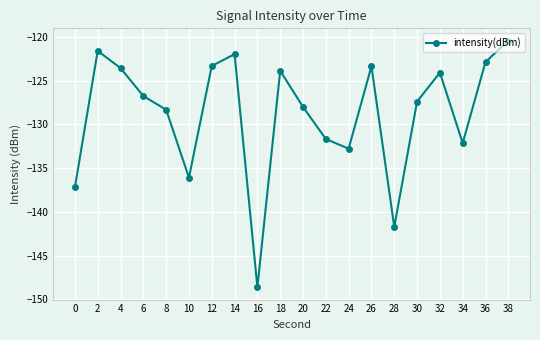

Where is the data nearest to the value -134?

24